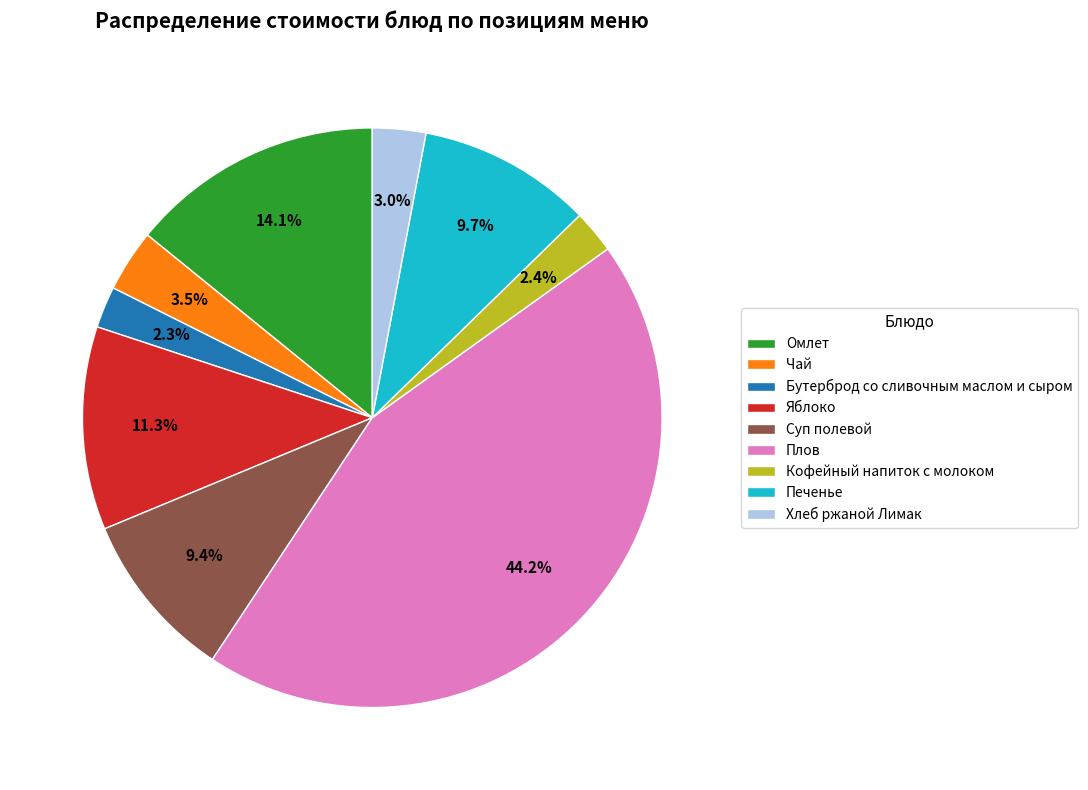

What percentage is the Плов slice, to the nearest percent?

44%